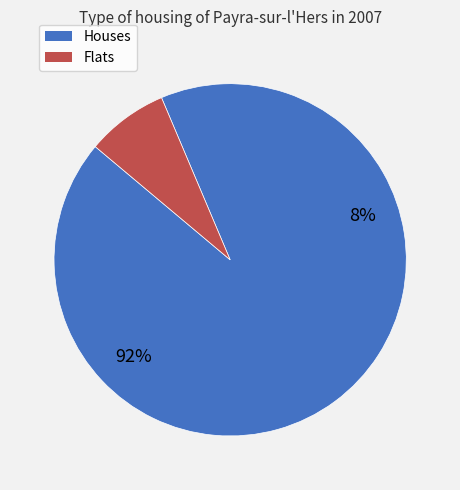

The 28 slice represents 1% of the pie. True or false?

False